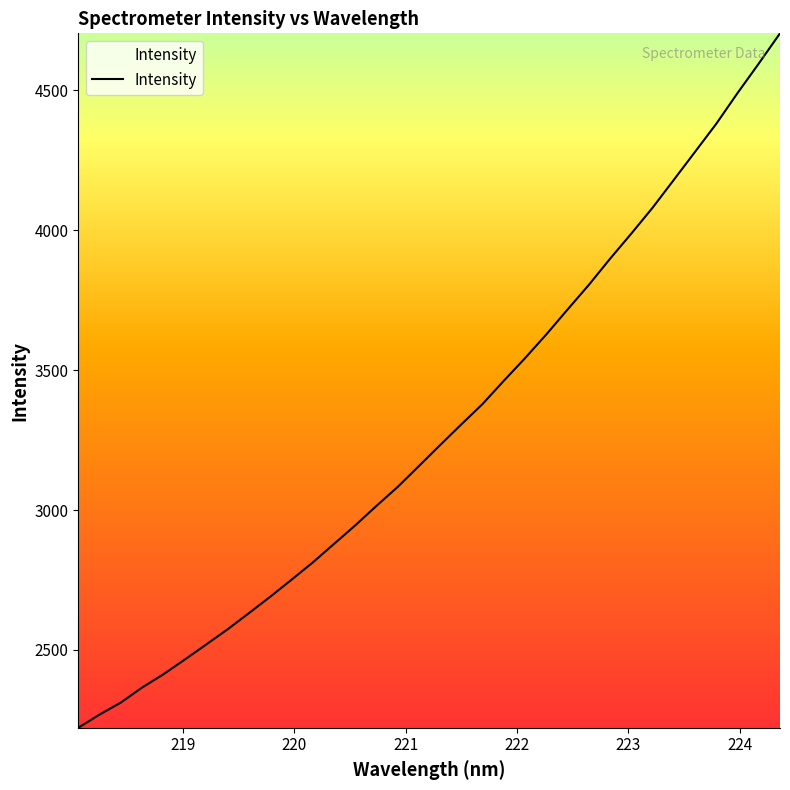

What is the difference between the maximum and minimum values?

2480.3